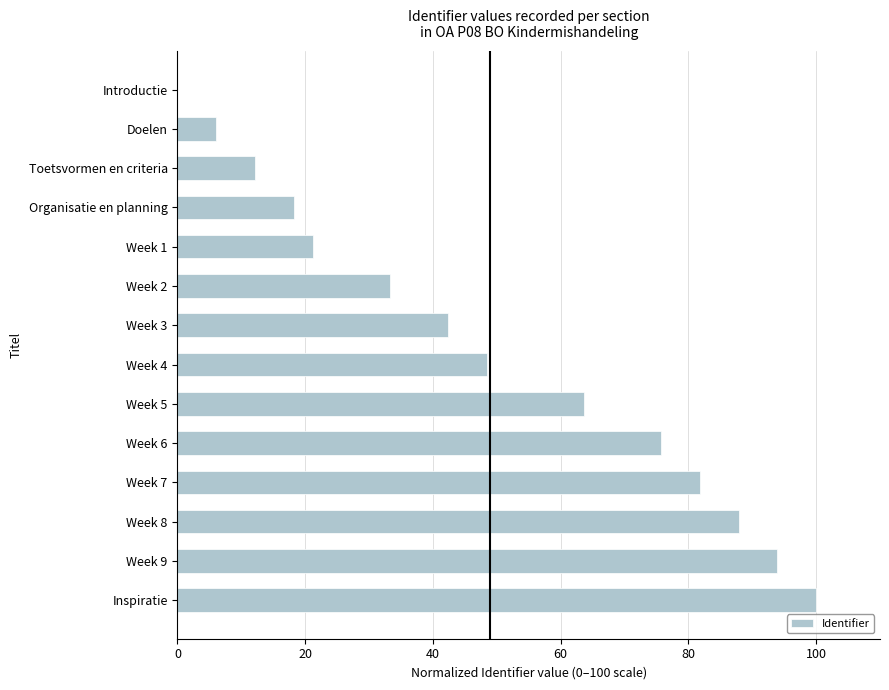

At which category does the chart reach its peak across all series?

Inspiratie